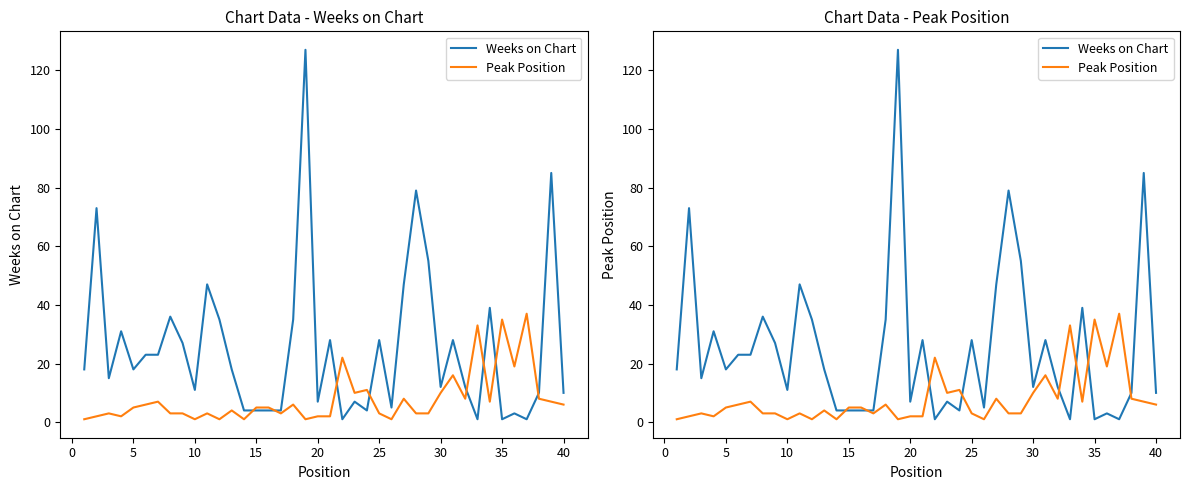

What is the smallest value displayed?

1